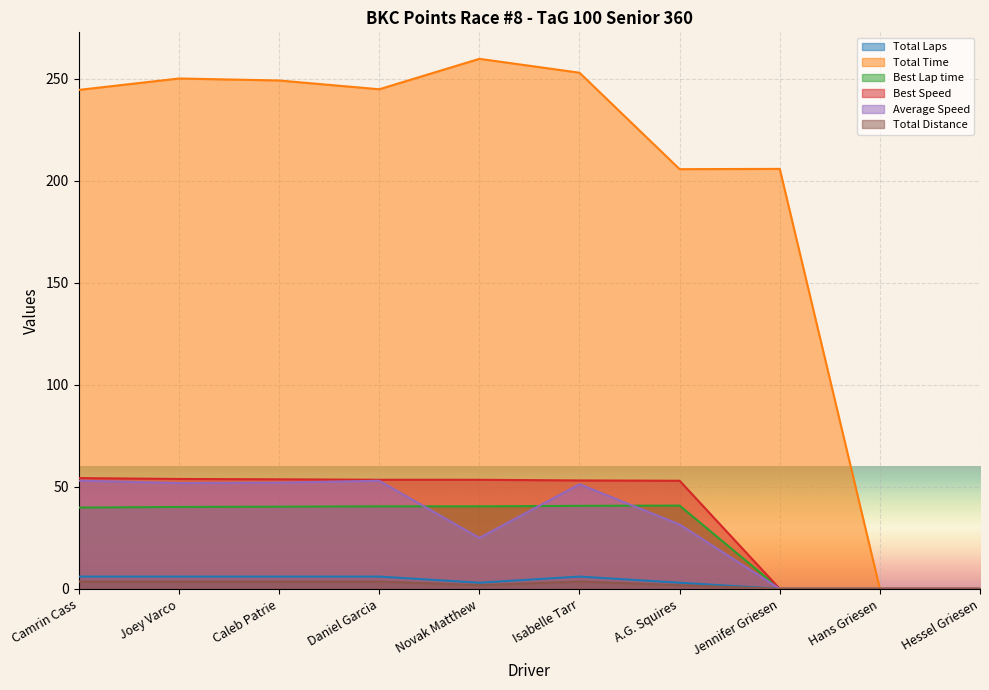

True or false: Total Time and Best Lap time intersect in this chart.

False